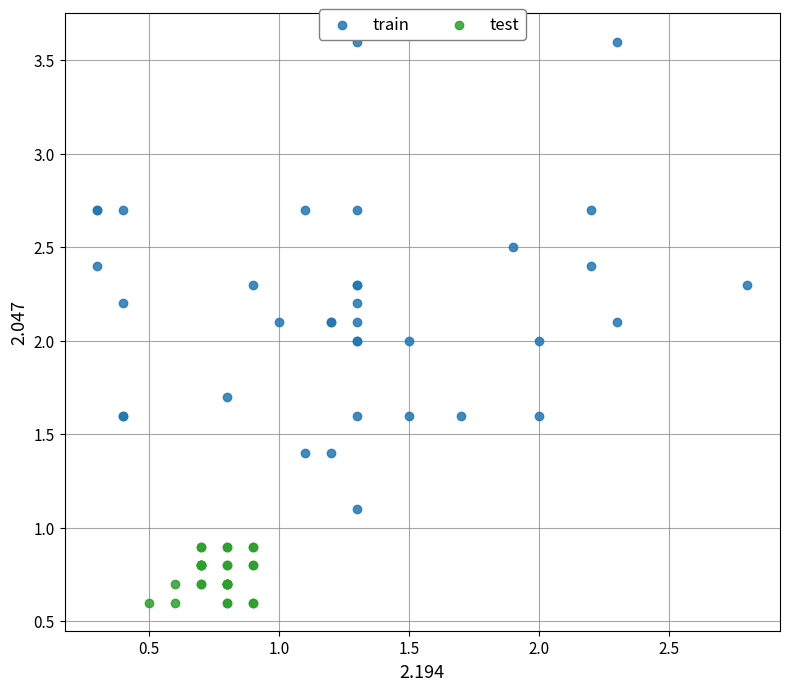

Which series reaches the maximum Y coordinate?

train